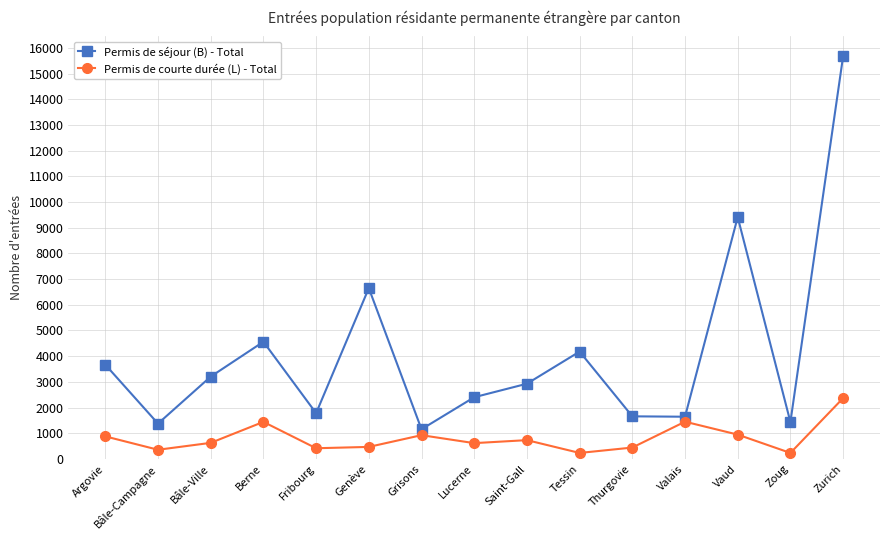

True or false: Permis de séjour (B) - Total has a value of 1153 at Grisons.

True